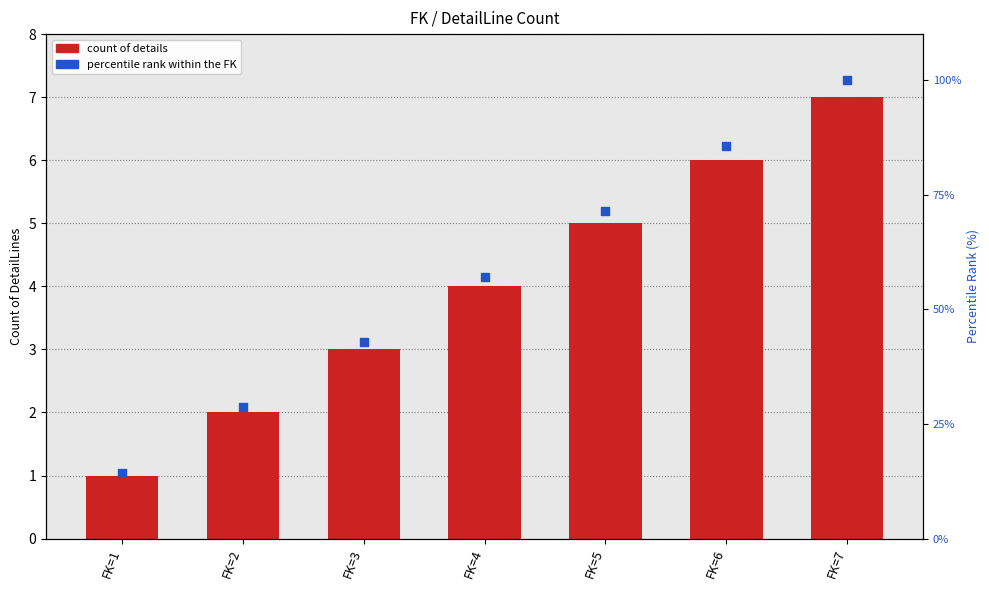

At which category is the sum across all series the highest?

FK=7